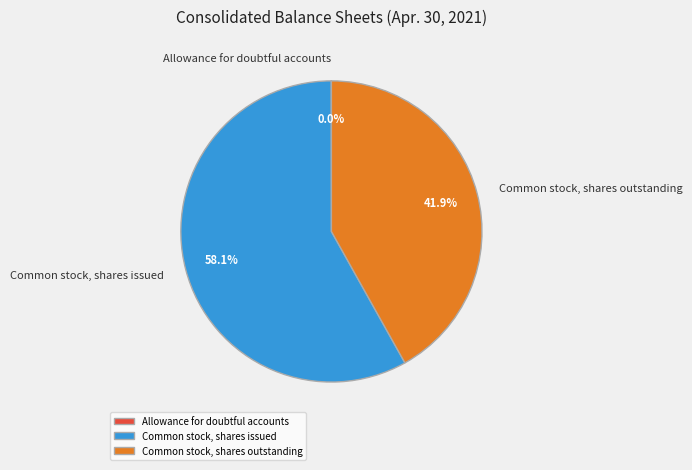

What is the largest slice in the pie chart?

Common stock, shares issued